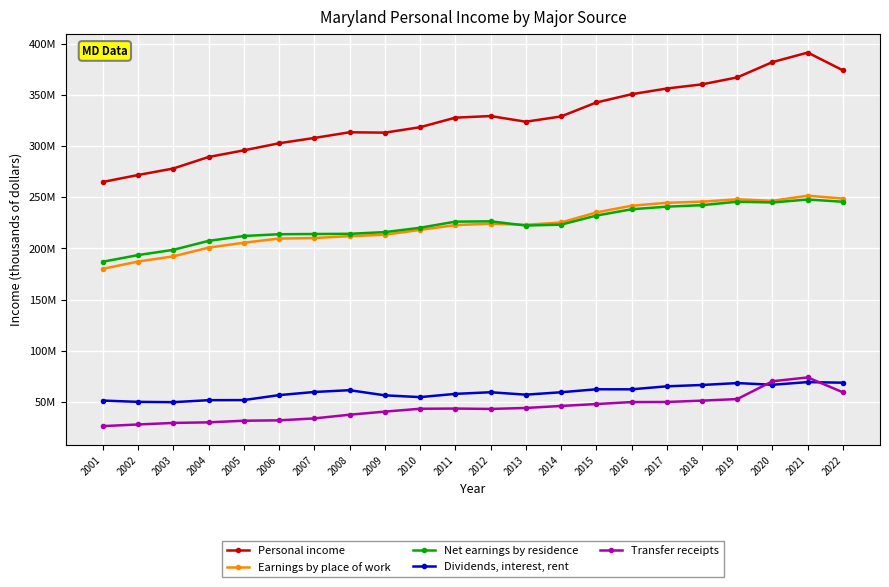

What are all the series names shown in the legend?

Personal income, Earnings by place of work, Net earnings by residence, Dividends, interest, rent, Transfer receipts